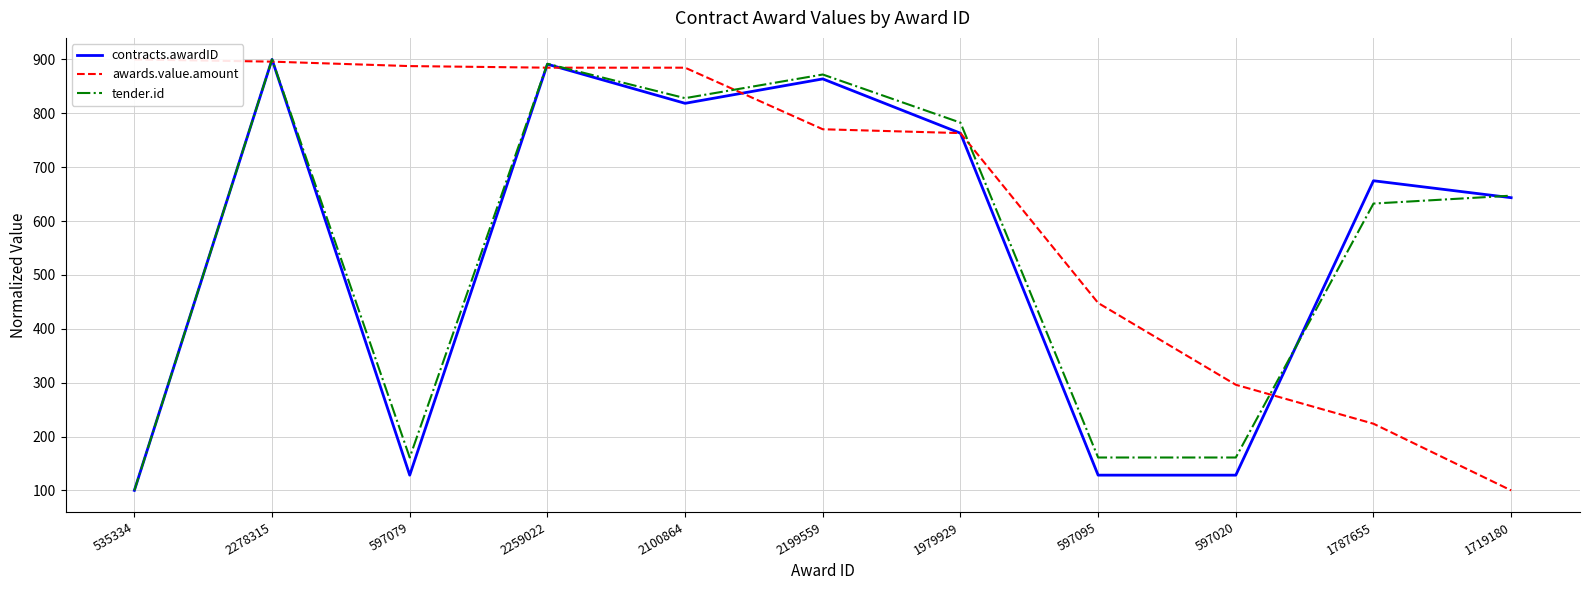

After their last crossing, which series has the higher values: awards.value.amount or tender.id?

tender.id